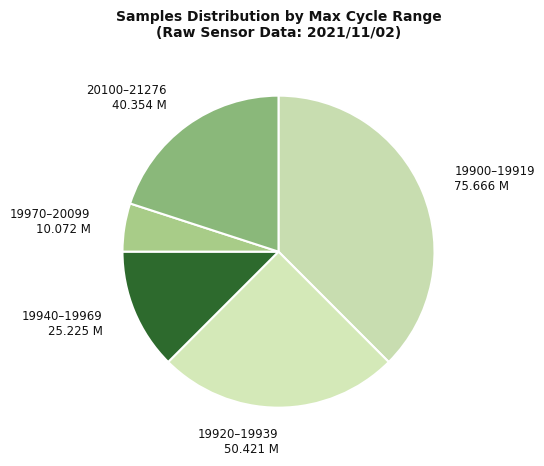

Is the sum of 19920–19939 and 19970–20099 greater than half?

No